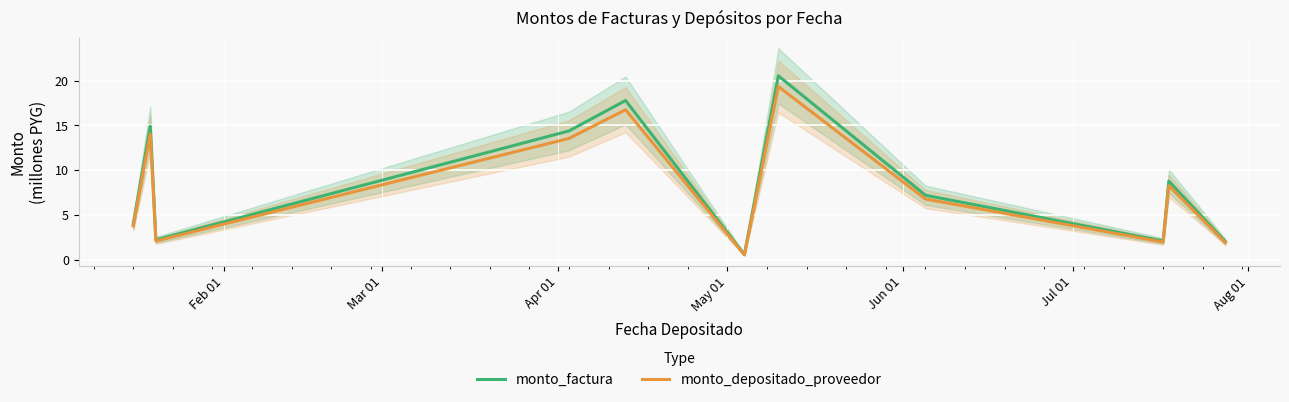

What is the maximum value for monto_factura?

20.5